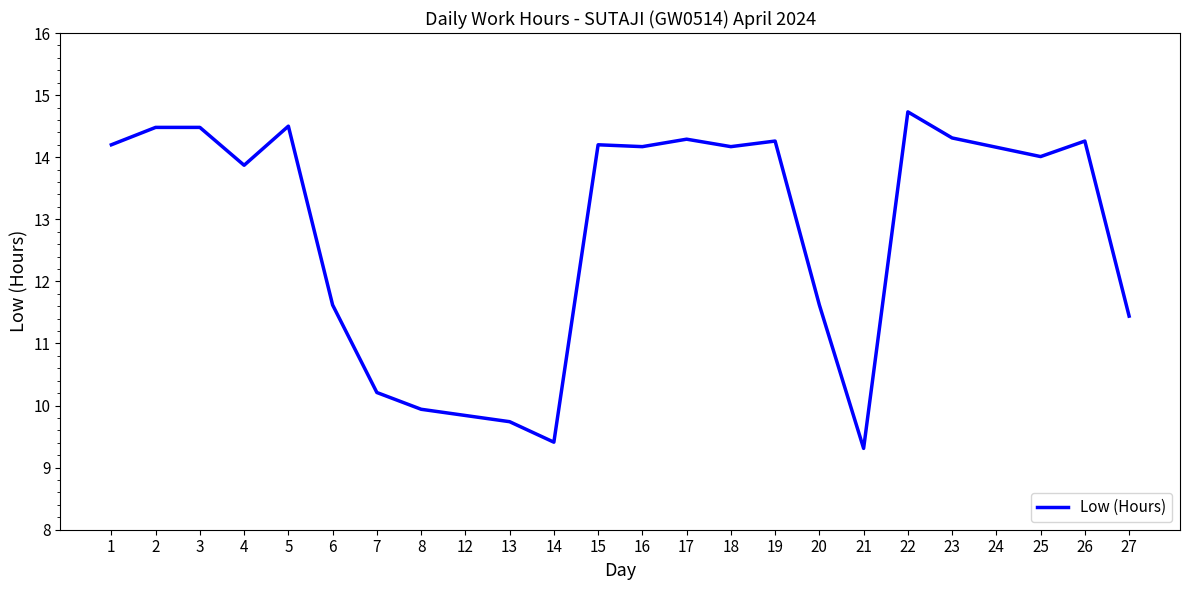

Does the chart display data point markers on the line(s)?

No